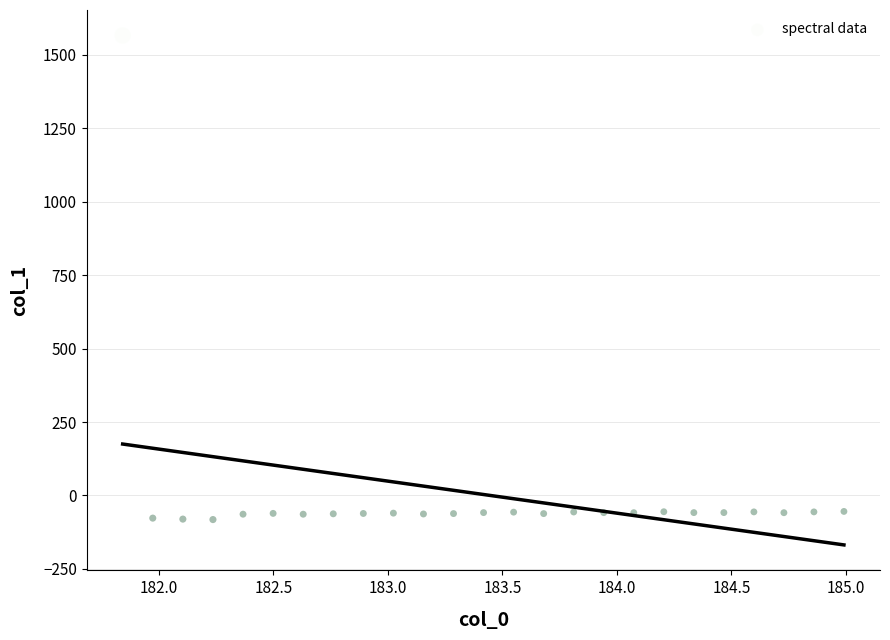

What is the range of X values (max minus min)?

3.1